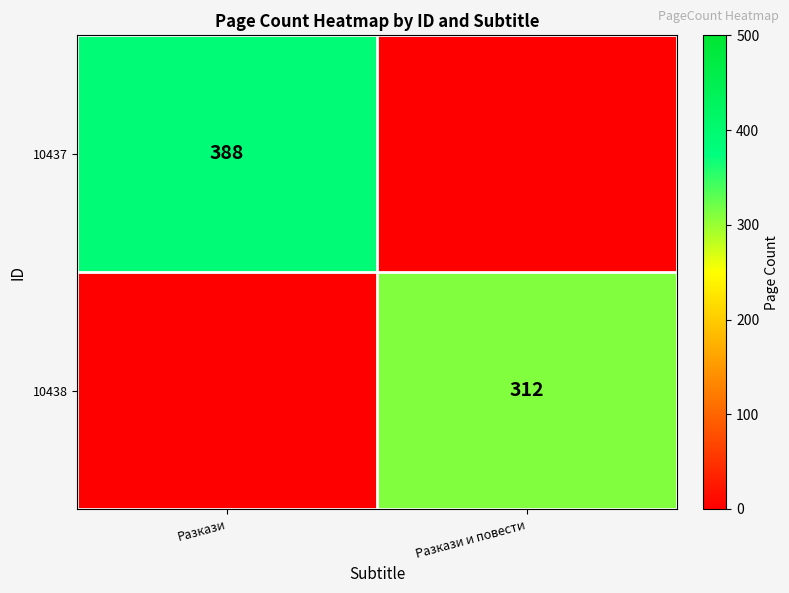

Is the value of 10437 at Разкази greater than the value of 10438 at Разкази и повести?

Yes